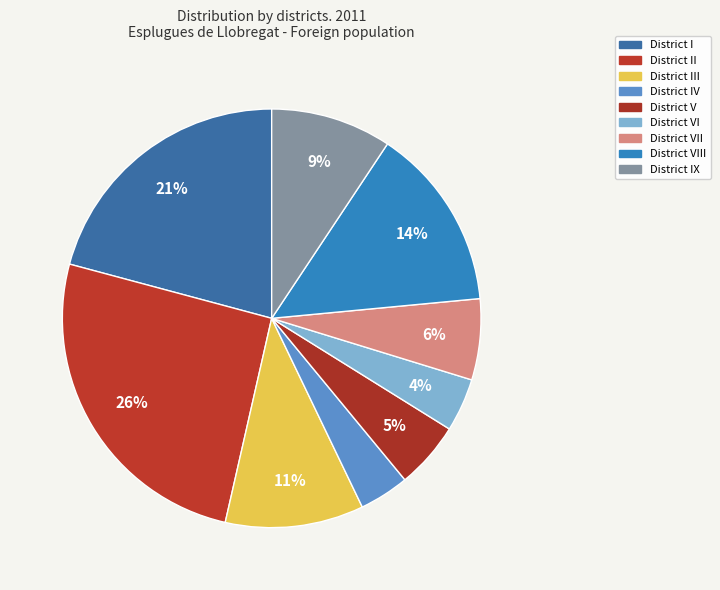

How many segments does this pie chart have?

9